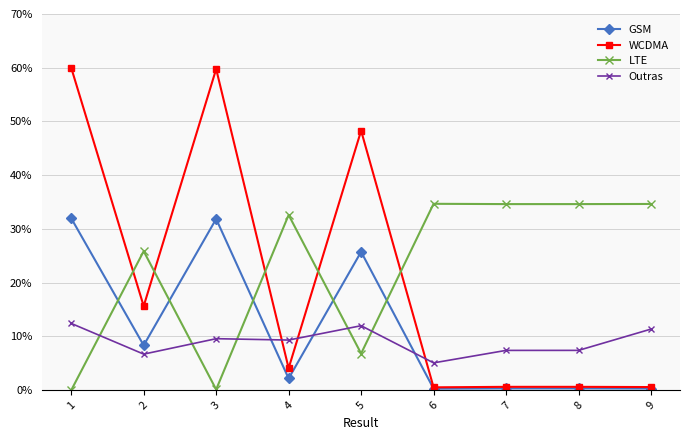

Which series has the largest range (max minus min)?

WCDMA